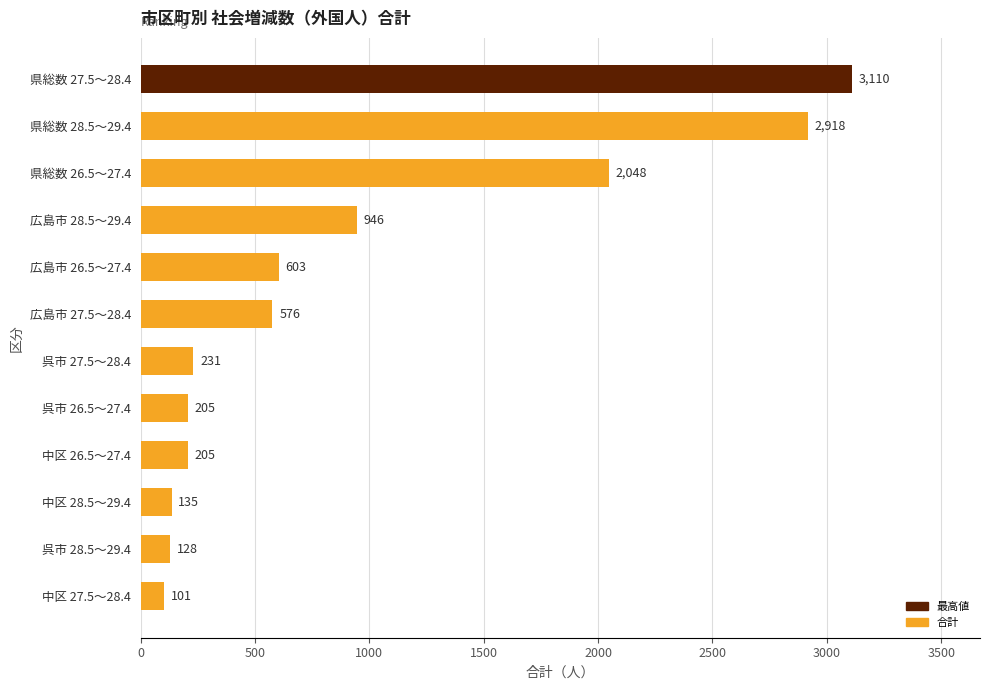

Reading bottom to top, list all the values displayed in this chart.

中区 27.5～28.4=101	呉市 28.5～29.4=128	中区 28.5～29.4=135	中区 26.5～27.4=205	呉市 26.5～27.4=205	呉市 27.5～28.4=231	広島市 27.5～28.4=576	広島市 26.5～27.4=603	広島市 28.5～29.4=946	県総数 26.5～27.4=2048	県総数 28.5～29.4=2918	県総数 27.5～28.4=3110